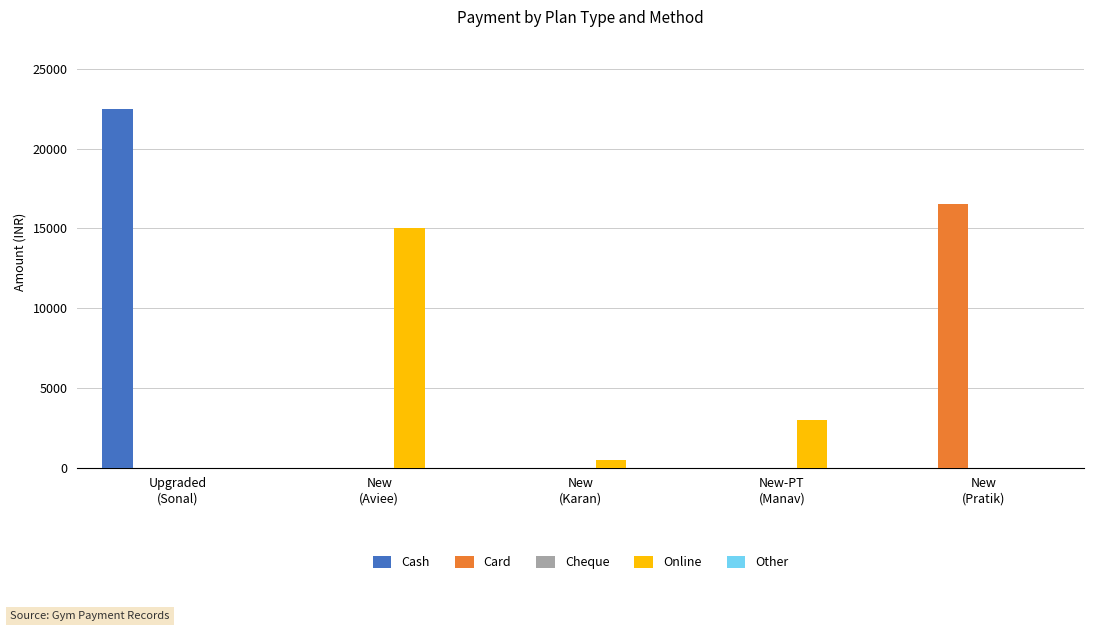

What is the maximum value for Card?

16500